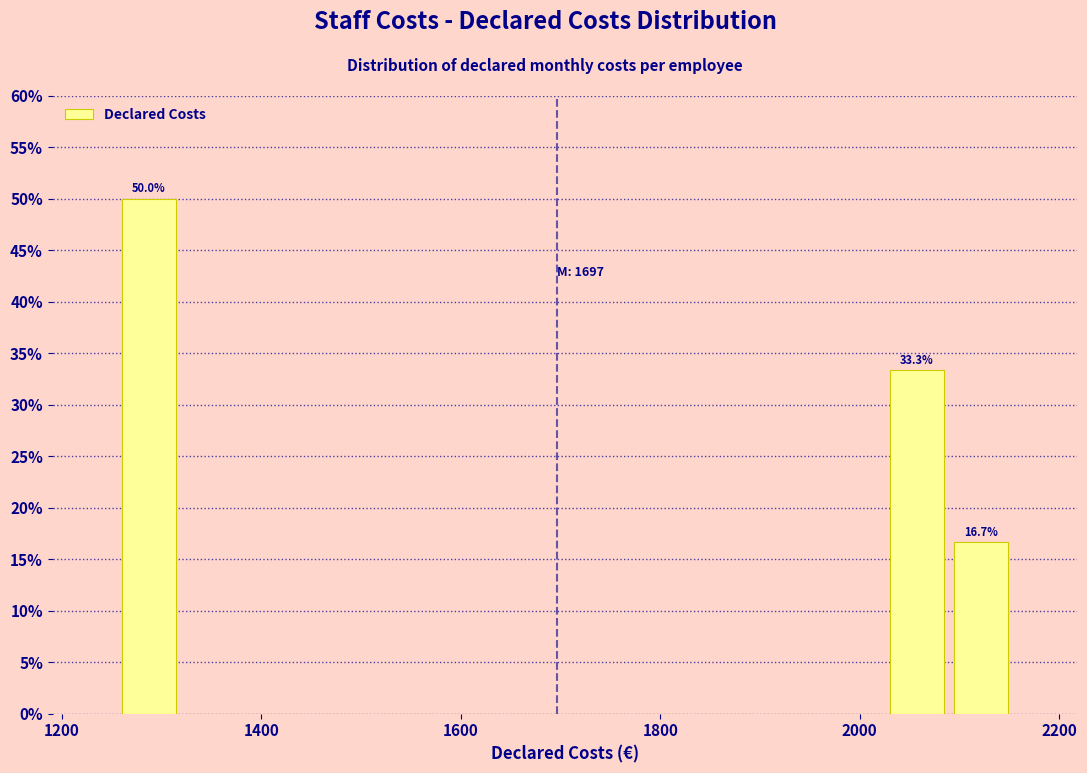

Read against the x-axis, roughly where is the centre of the tallest bar?

1280